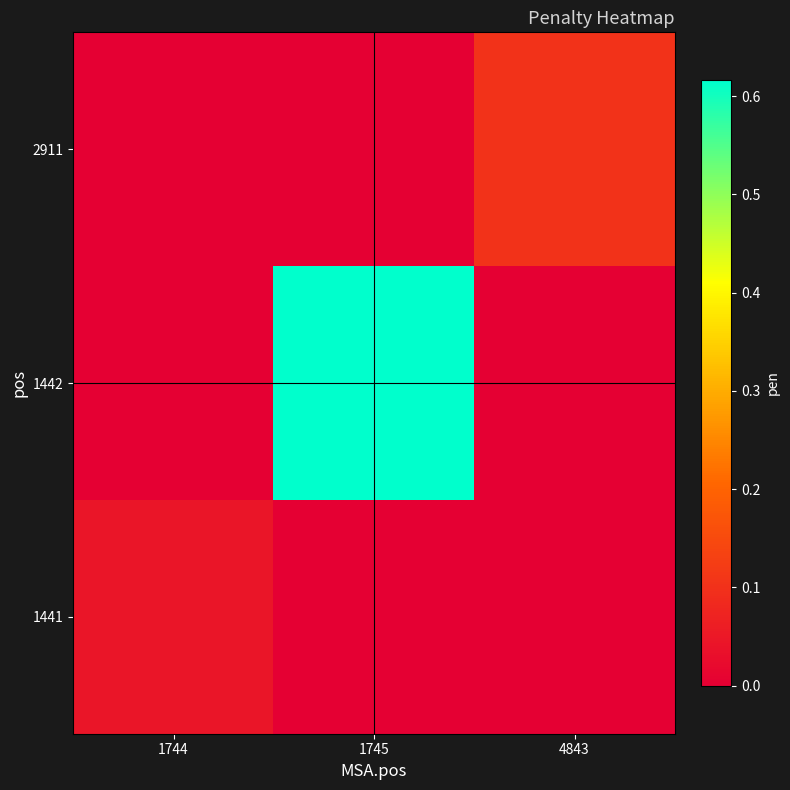

List the series in order of their peak value, lowest first.

1441, 2911, 1442